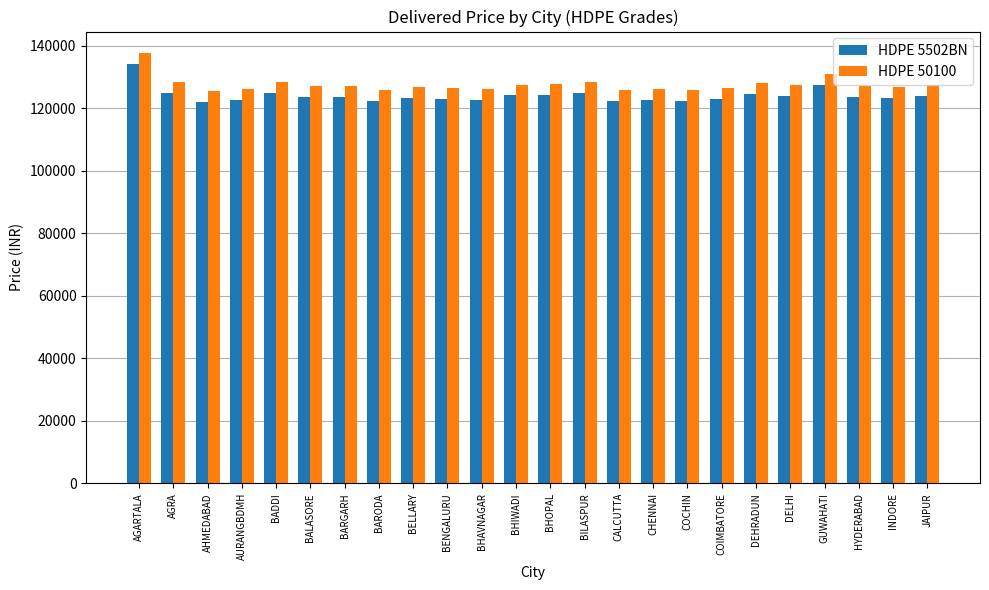

At which category is the sum across all series the highest?

AGARTALA